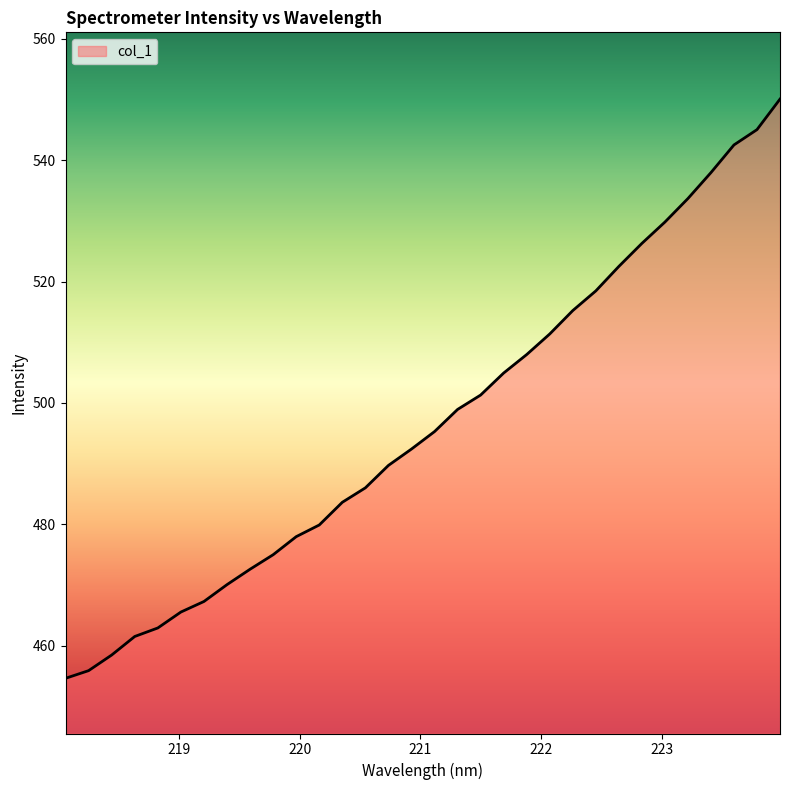

How many series are shown in this chart?

1